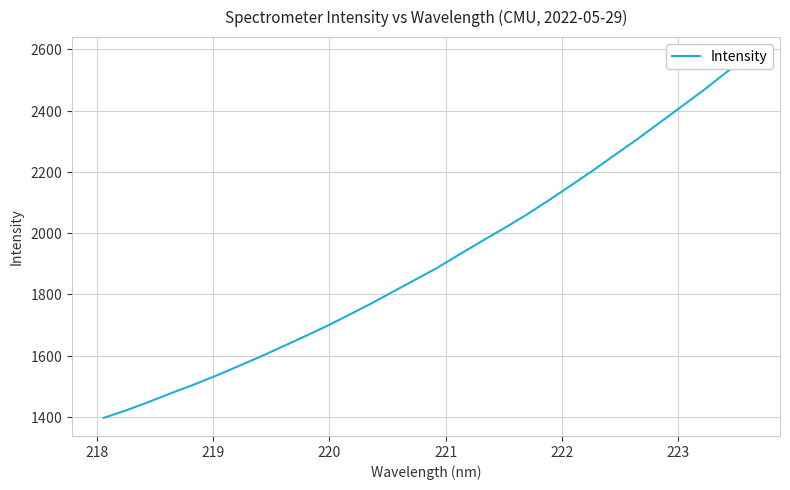

What is the value of the 26th point from the left?

2359.0